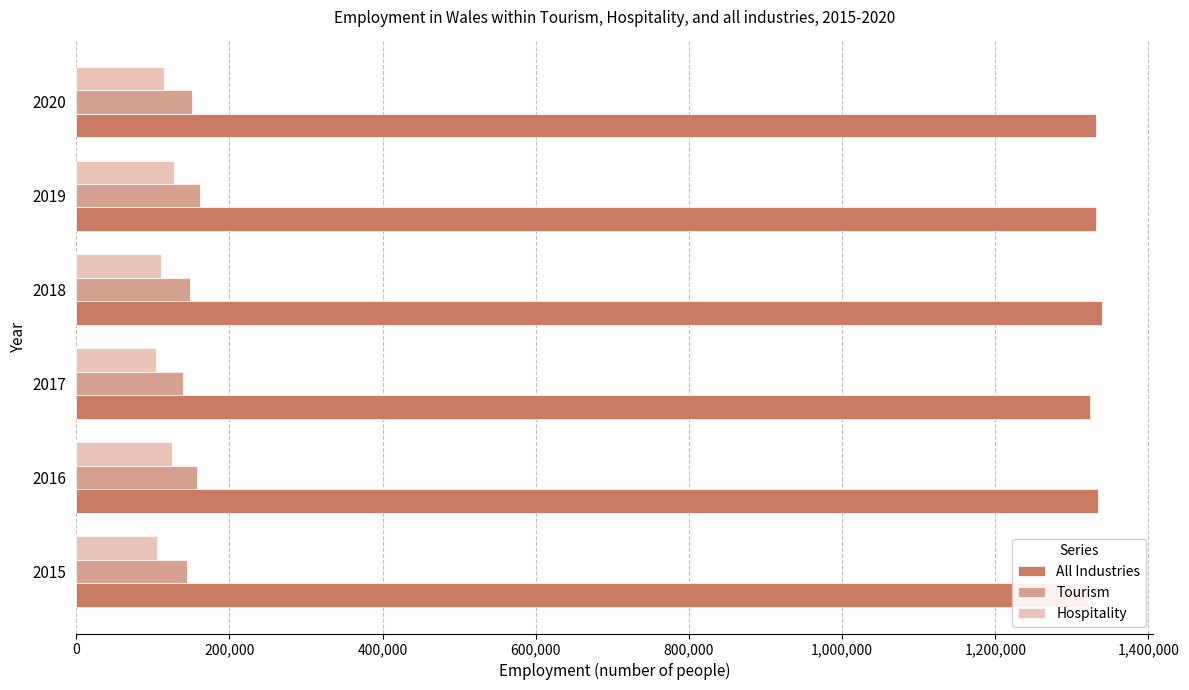

True or false: All Industries has a value of 535582 at 2019.

False